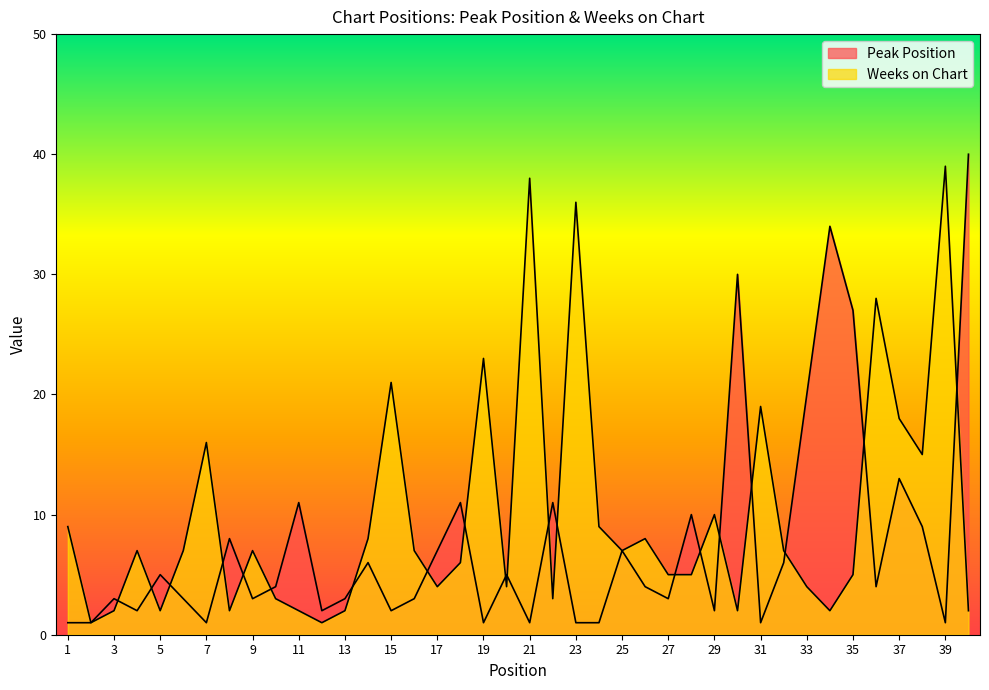

How many values in the Peak Position series are below 4?

19